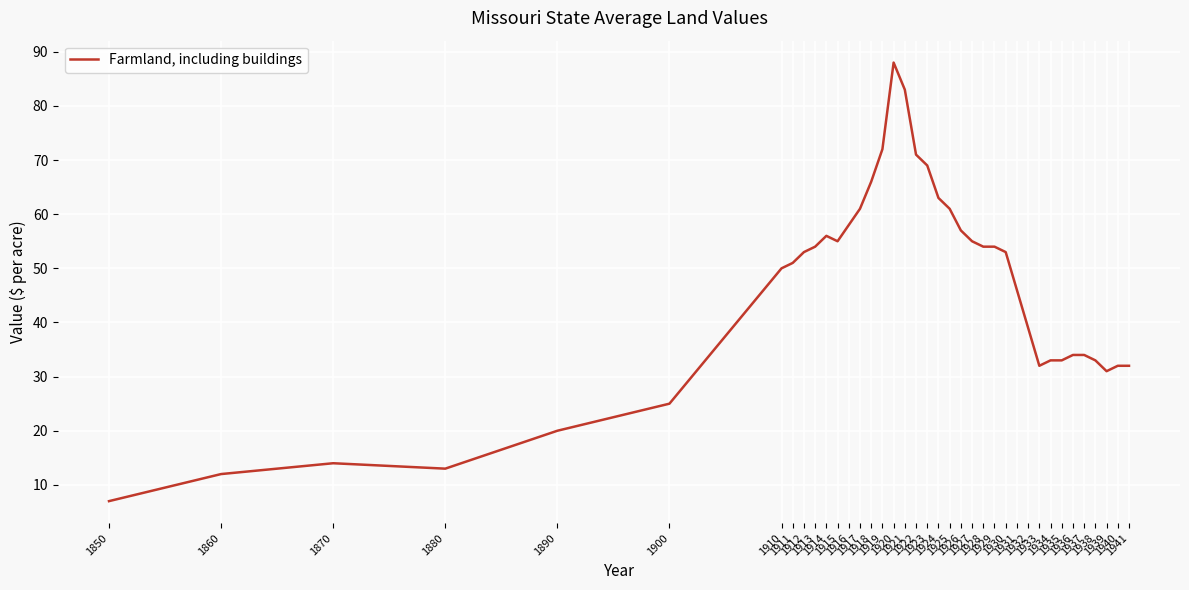

What is the smallest value displayed?

7